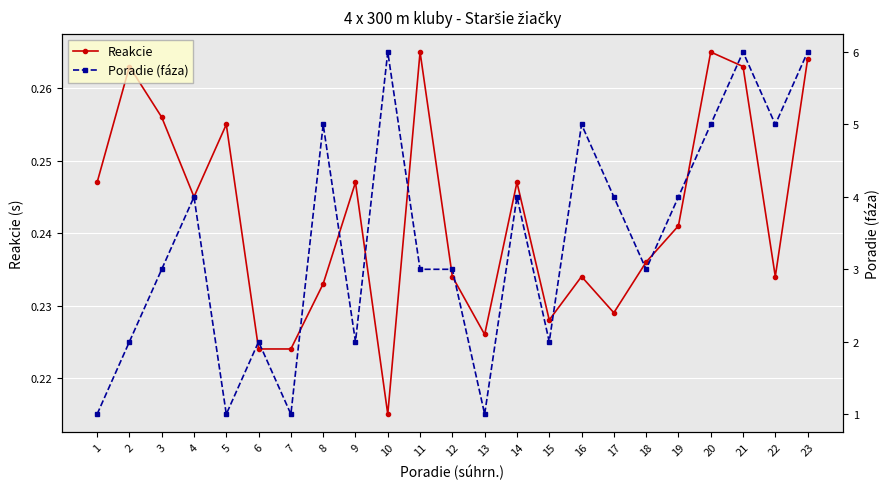

Which series has the largest total across all categories?

Poradie (fáza)